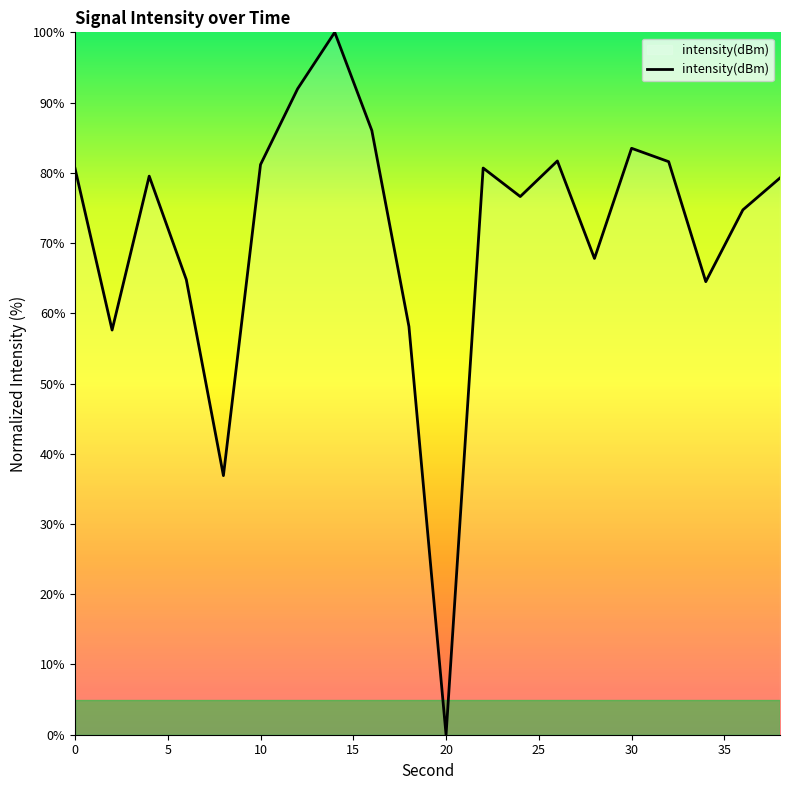

What is the difference between the maximum and minimum values?

100.0